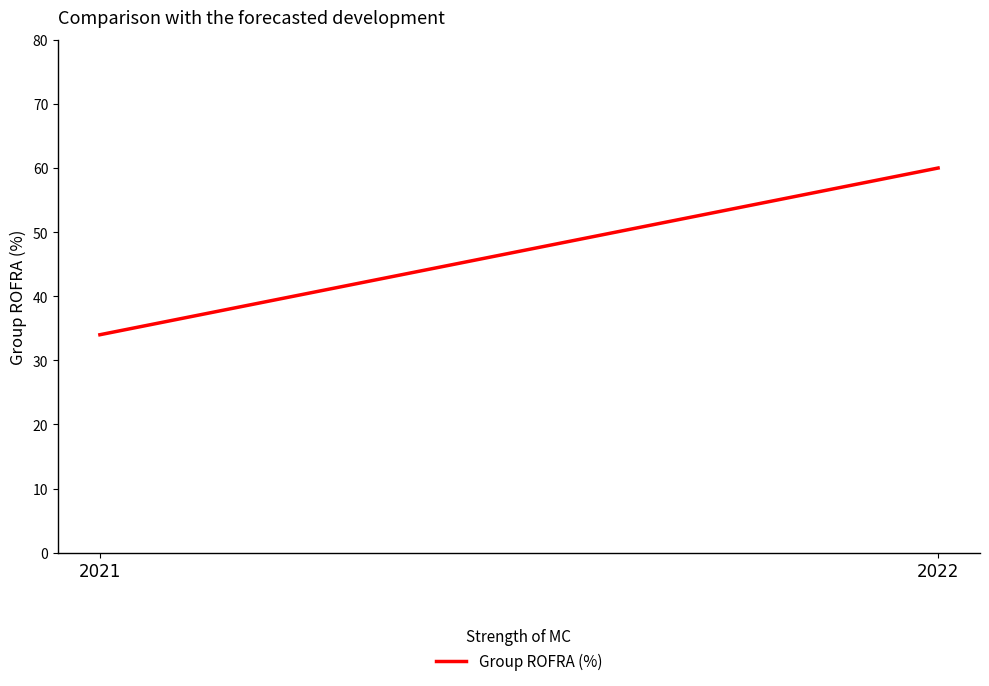

What is the value of the 2nd point from the left?

60